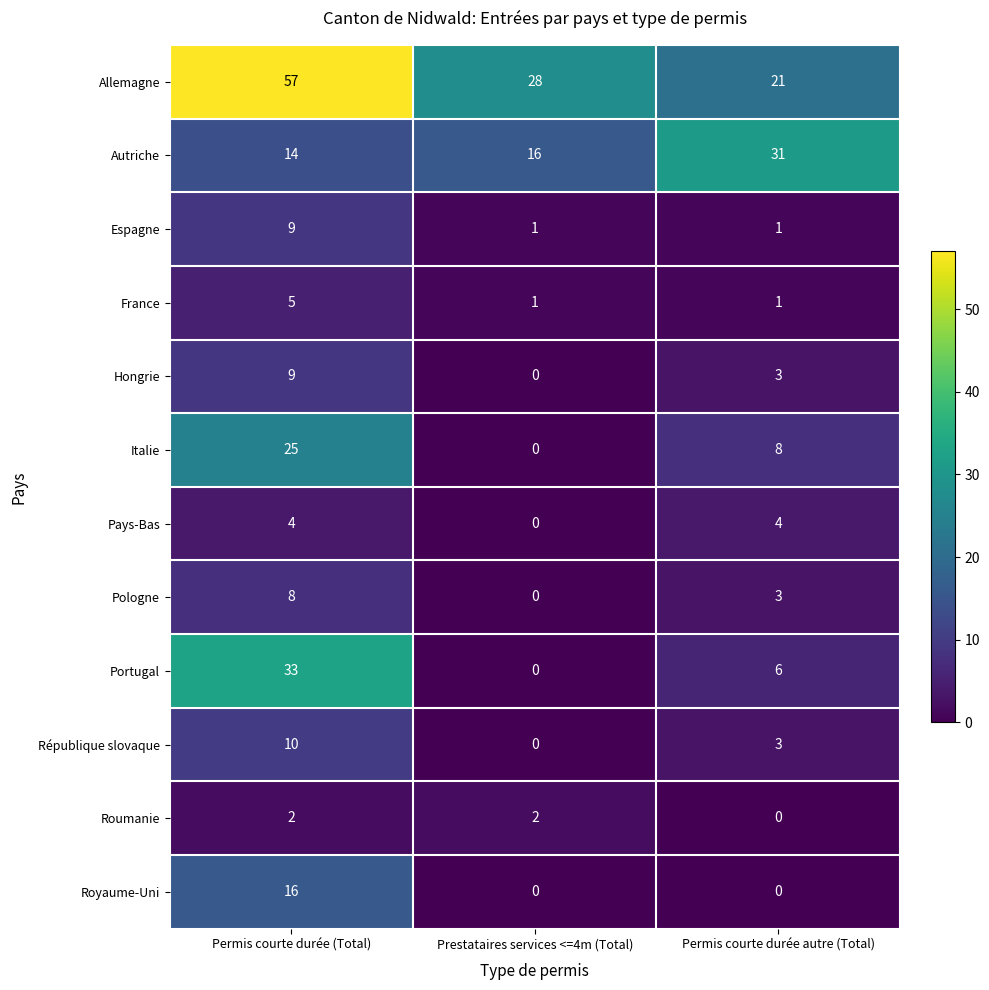

What is the maximum value shown in the chart?

57